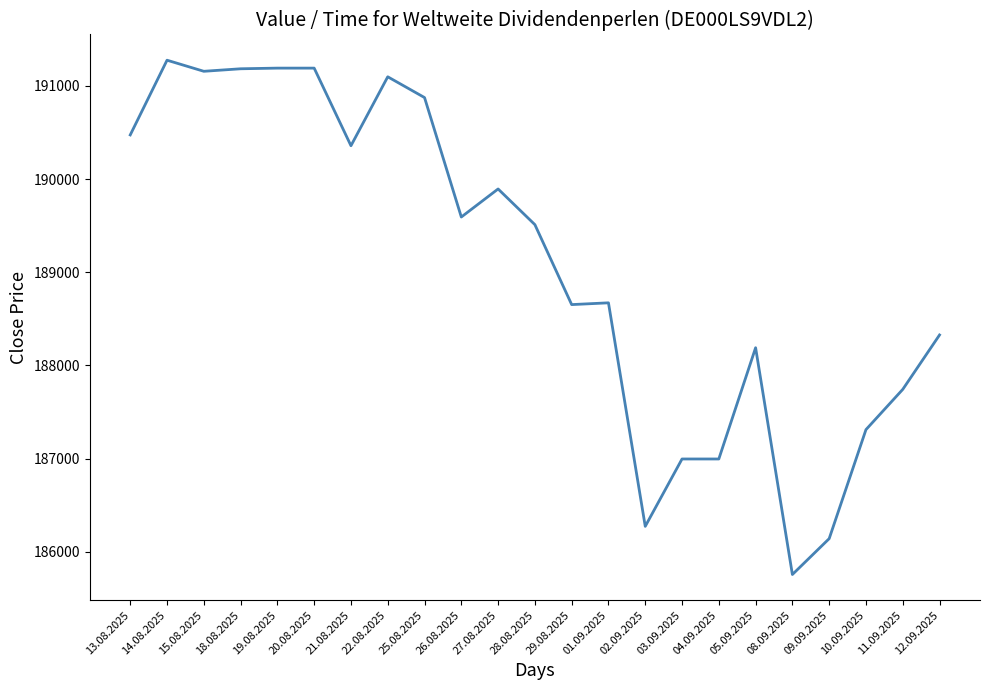

What is the difference between the maximum and minimum values?

5520